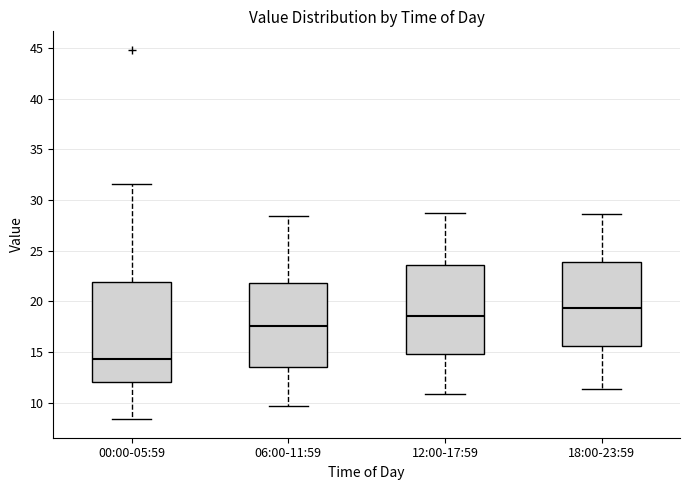

Where does the median line of the box for 06:00-11:59 sit on the y-axis? The values are not printed on the chart, so give them approximately, as read against the axis.

17.5